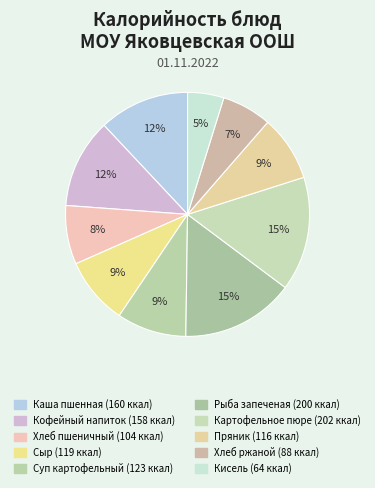

How many slices are in this pie chart?

10